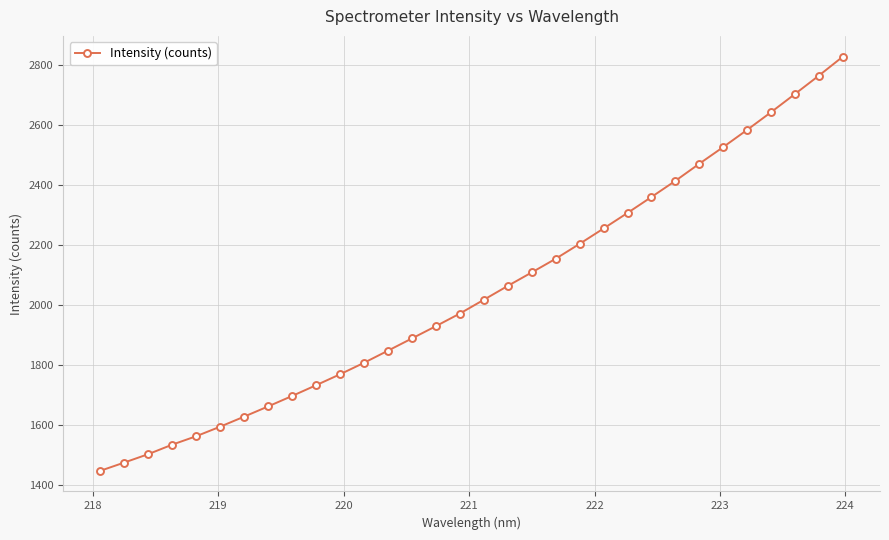

What is the value of the 11th point from the left?

1769.8